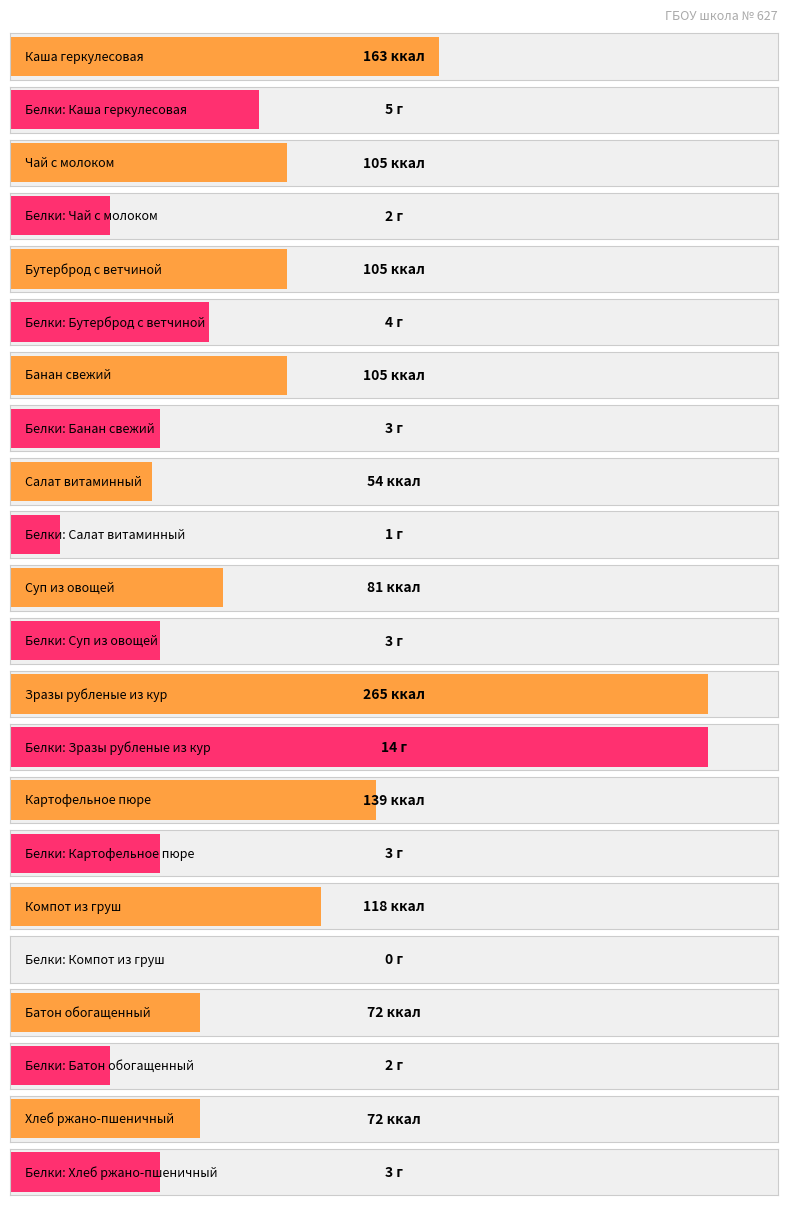

What are all the series names shown in the legend?

Калорийность, Белки